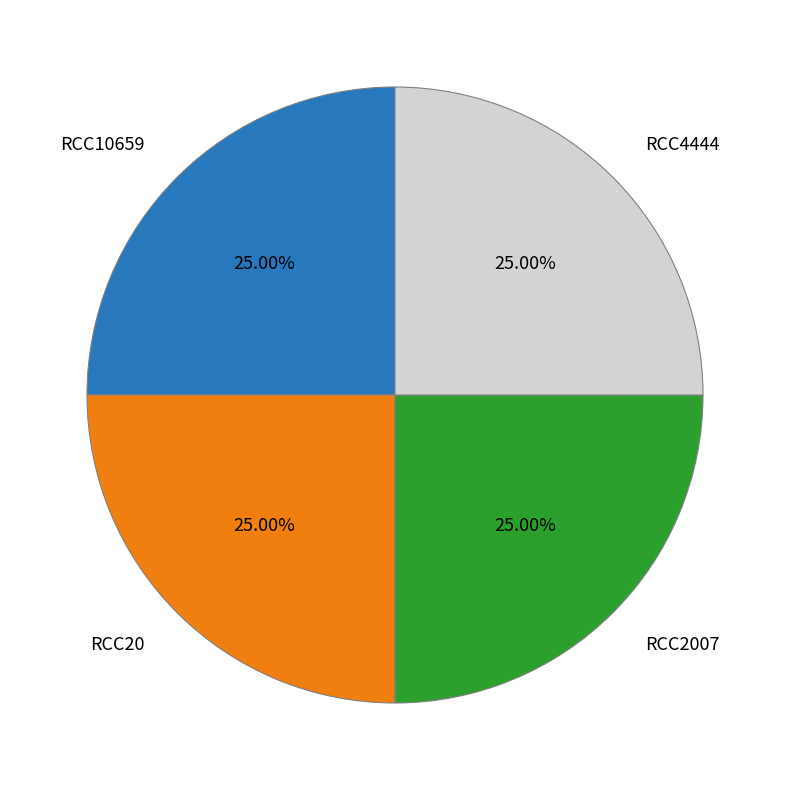

Approximately how many times larger is the value at RCC2007 compared to RCC20?

1.0